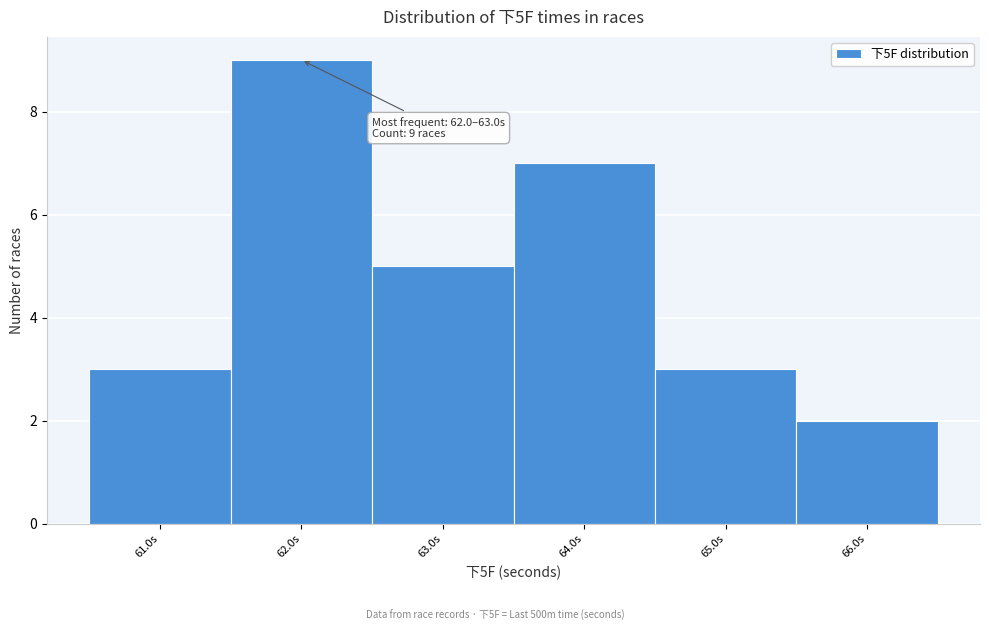

Reading right to left, list all the values displayed in this chart.

66.0s=2	65.0s=3	64.0s=7	63.0s=5	62.0s=9	61.0s=3